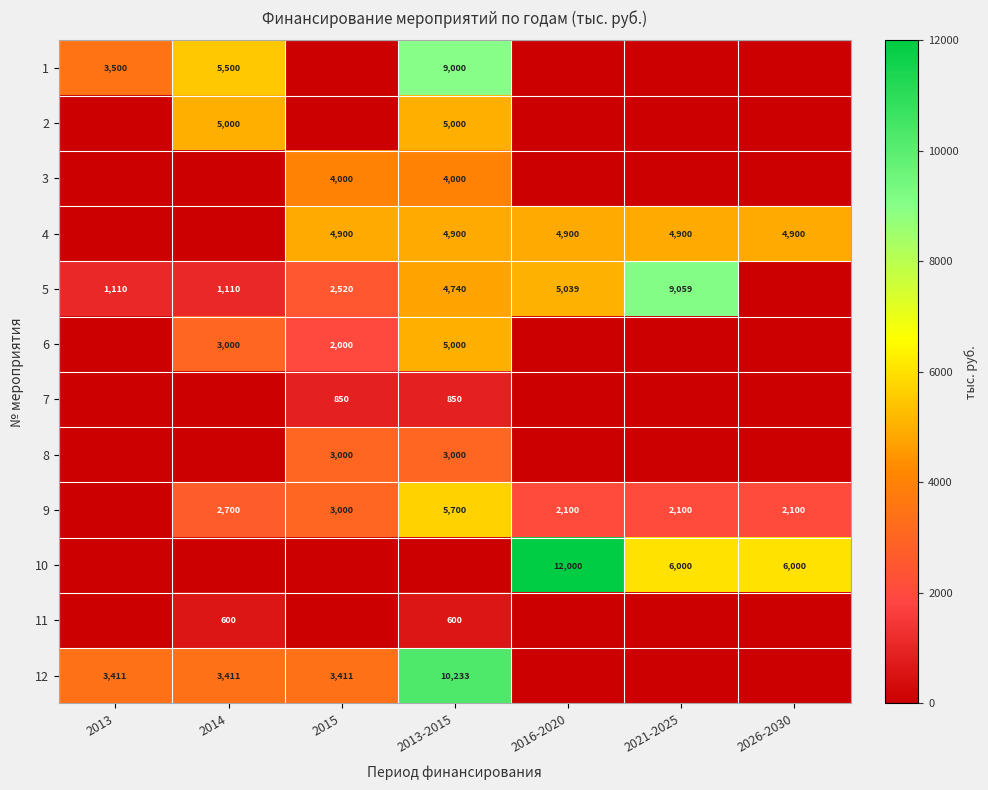

True or false: 10 has a value of 6000 at 2021-2025.

True